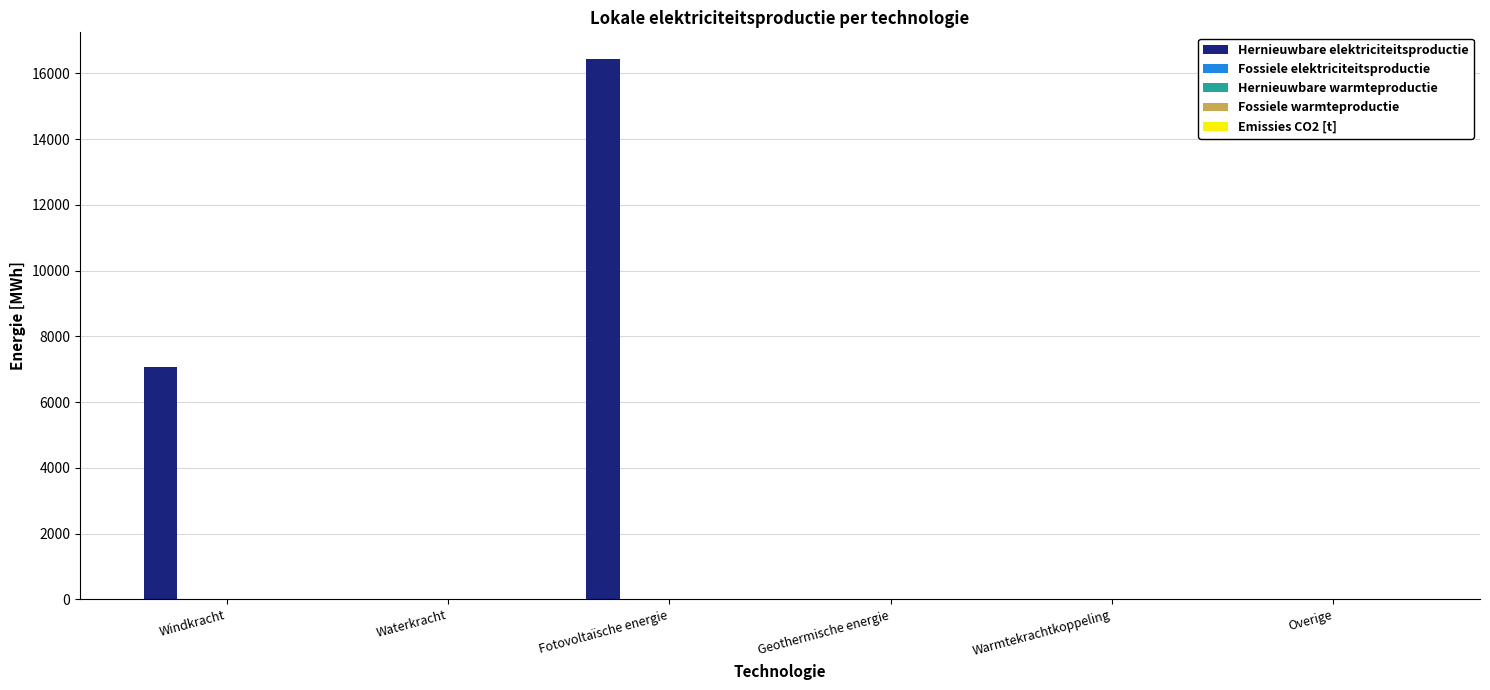

What is the sum of all values?

23479.1